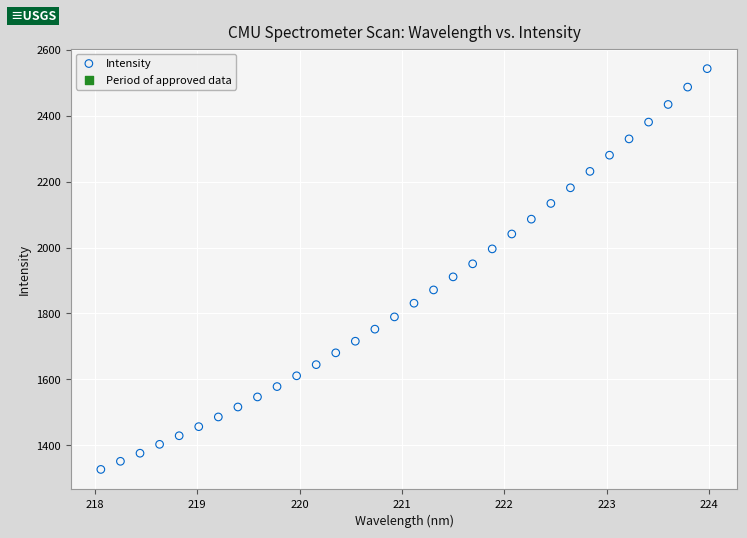

What is the range of Y values (max minus min)?

1217.0